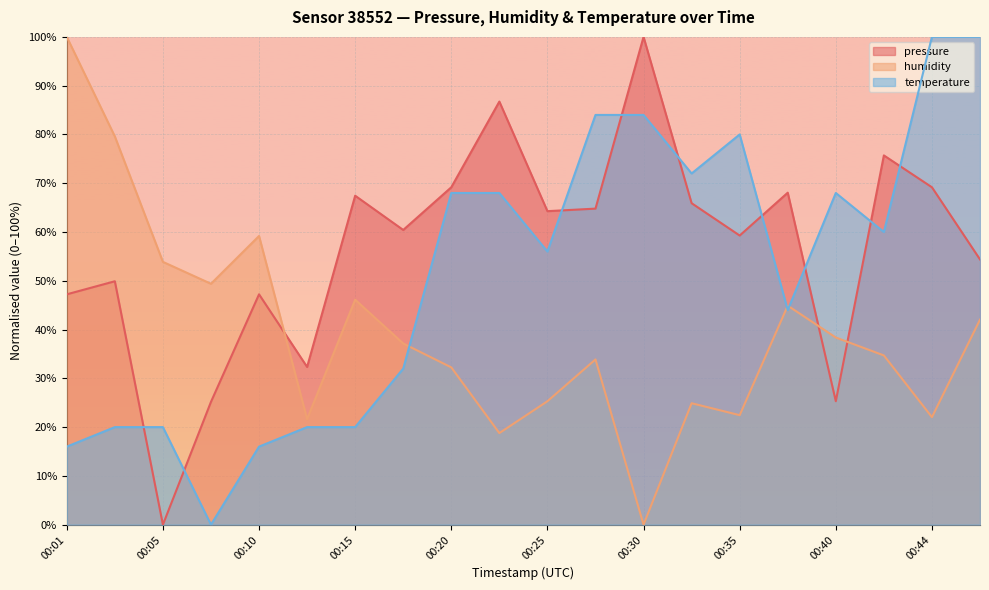

Between 00:10 and 00:37, which is larger?

00:37